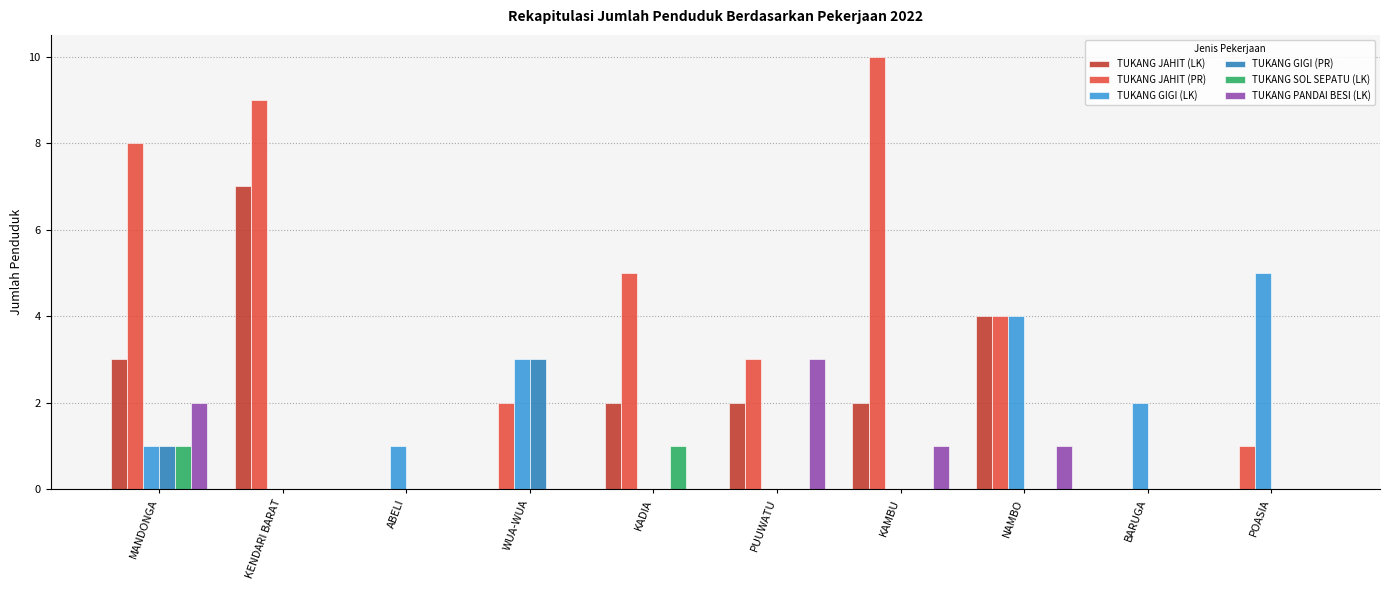

The value of TUKANG PANDAI BESI (LK) at PUUWATU is 3. True or false?

True